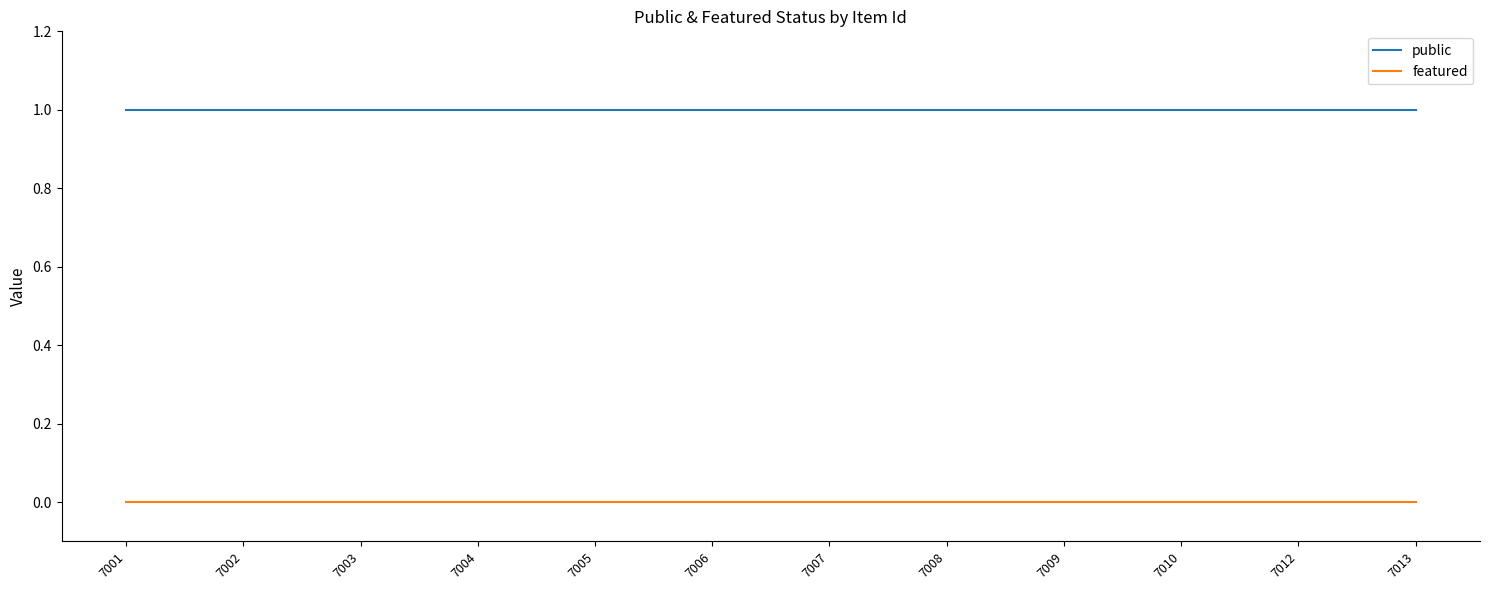

Reading left to right, list all the values displayed in this chart.

public: 1	1	1	1	1	1	1	1	1	1	1	1
featured: 0	0	0	0	0	0	0	0	0	0	0	0